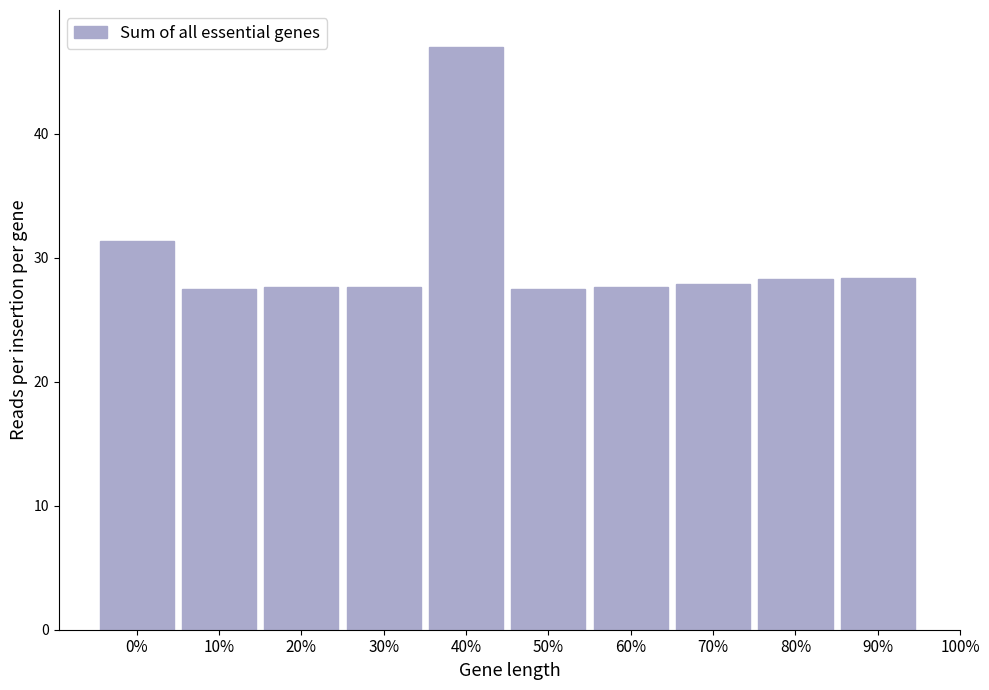

What is the ratio of the value at 90% to the value at 50%?

1.0